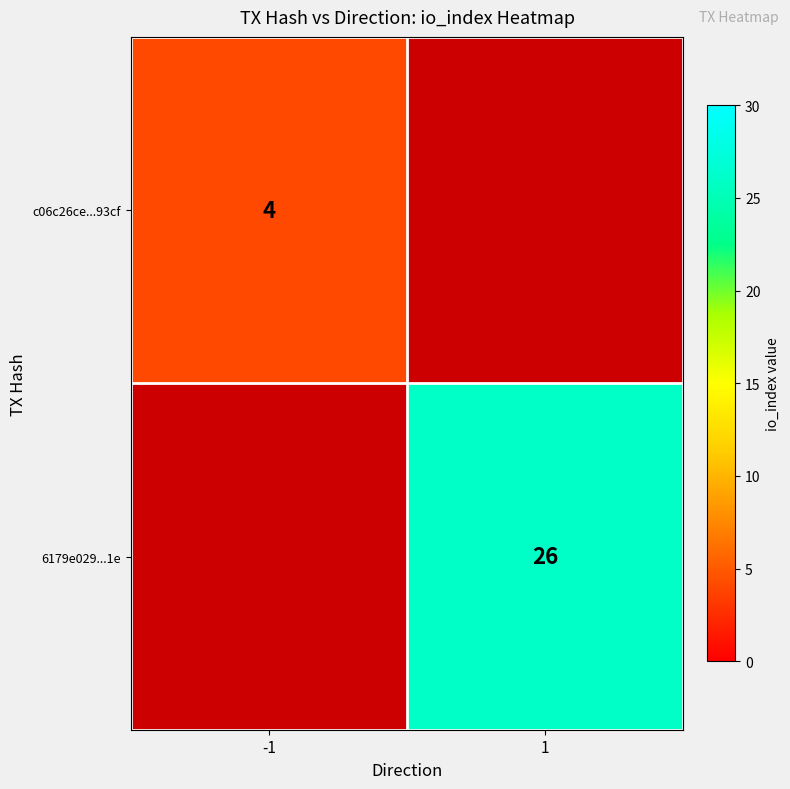

Is the value of c06c26ce...93cf at -1 greater than the value of 6179e029...1e at 1?

No